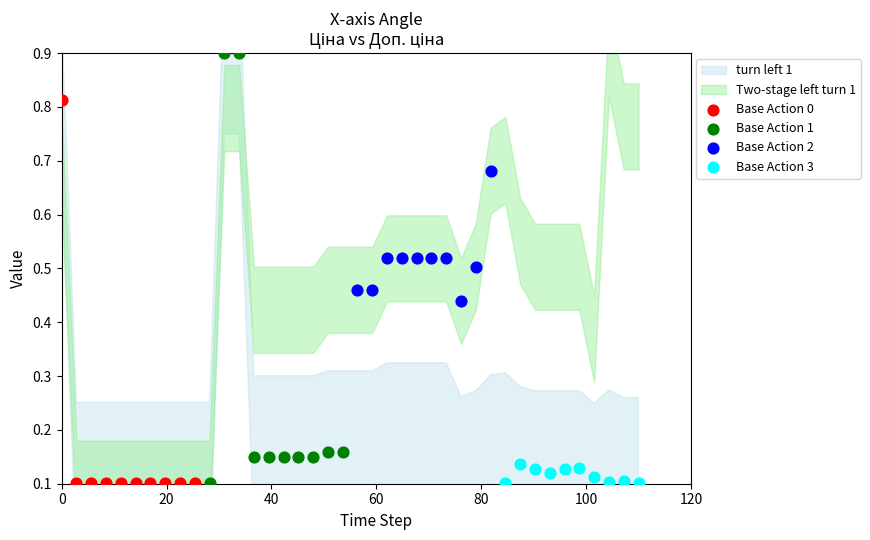

Which series reaches the maximum Y coordinate?

Base Action 1